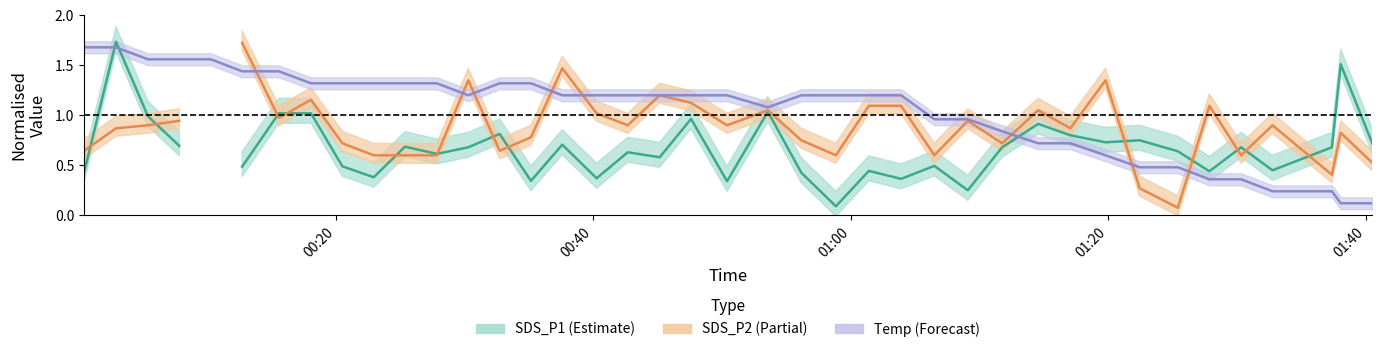

True or false: SDS_P1 has more than 2 points higher than both neighbors.

True